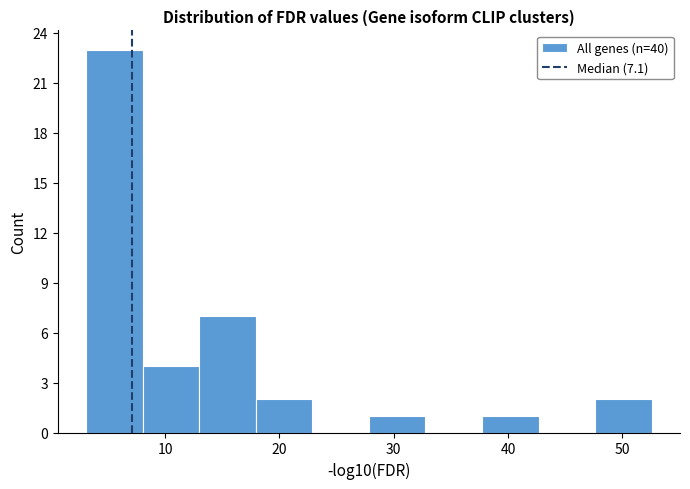

Which range on the x-axis has the tallest bar?

3 to 8